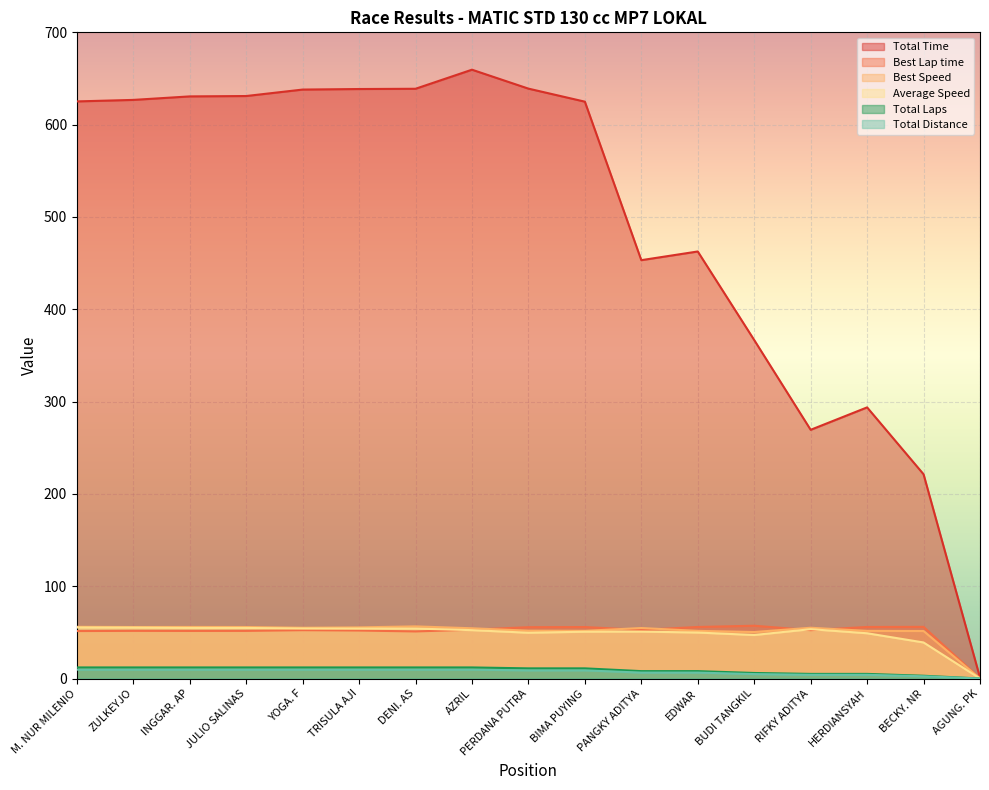

True or false: Average Speed and Best Speed intersect in this chart.

False